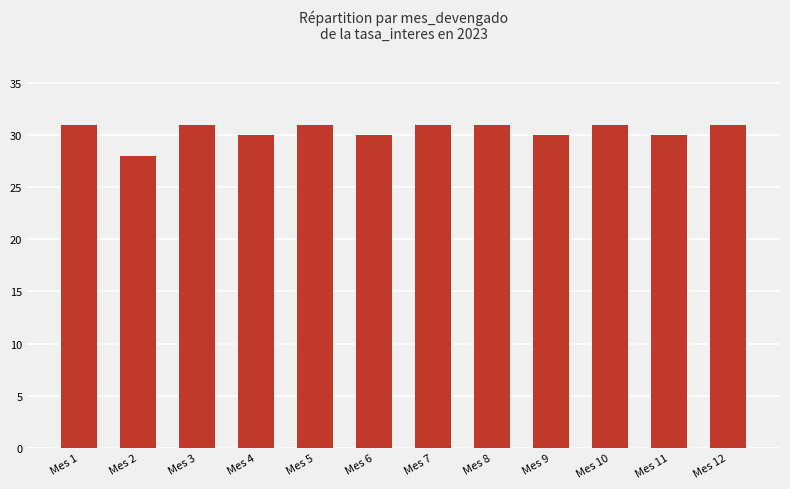

What is the change in value from Mes 6 to Mes 10?

+1